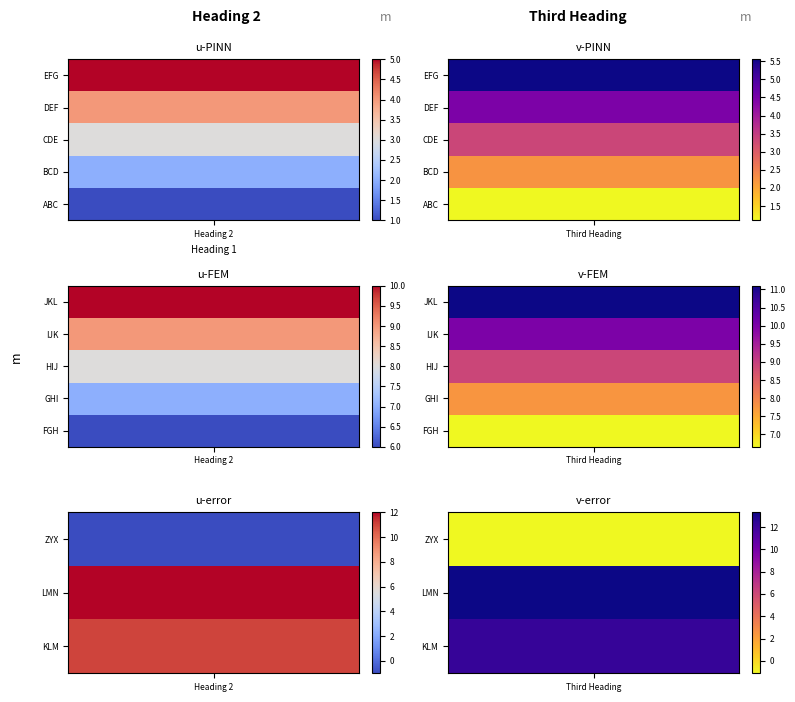

What is the sum of the IJK values at Third Heading and Heading 2?

19.0